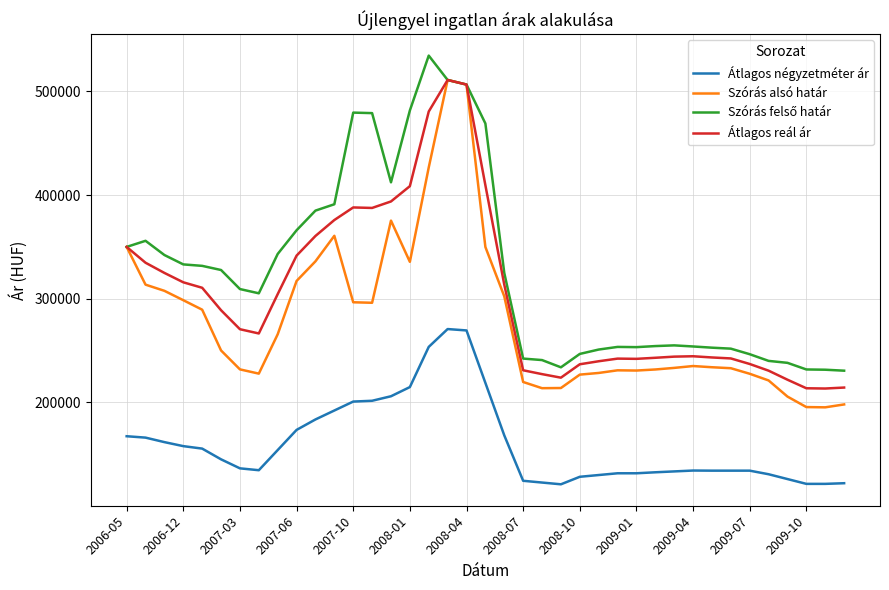

What is the maximum value shown in the chart?

534637